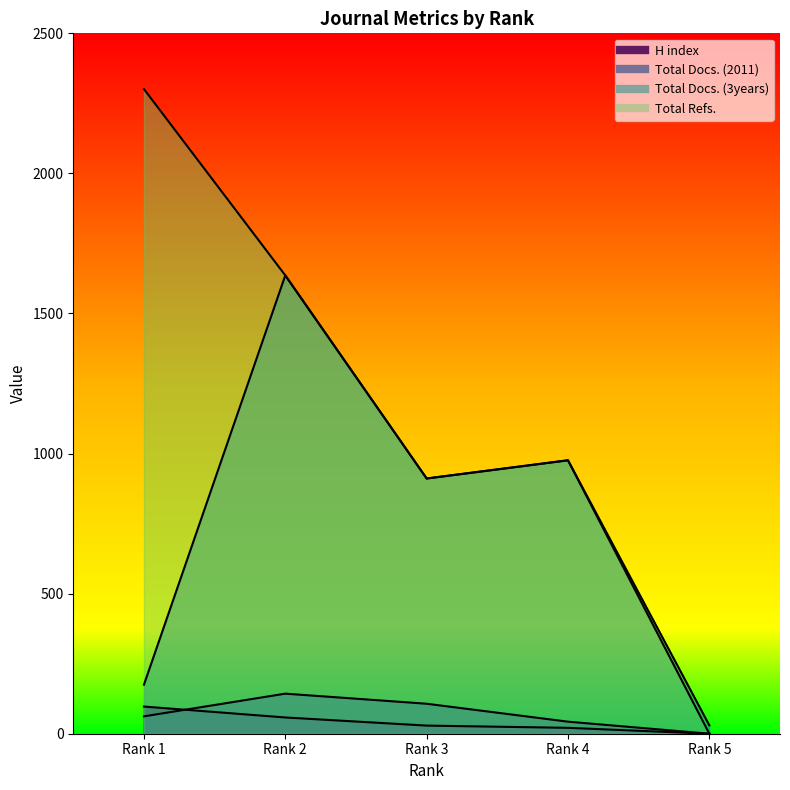

What is the difference between the second highest and minimum values in the Total Refs. series?

1636